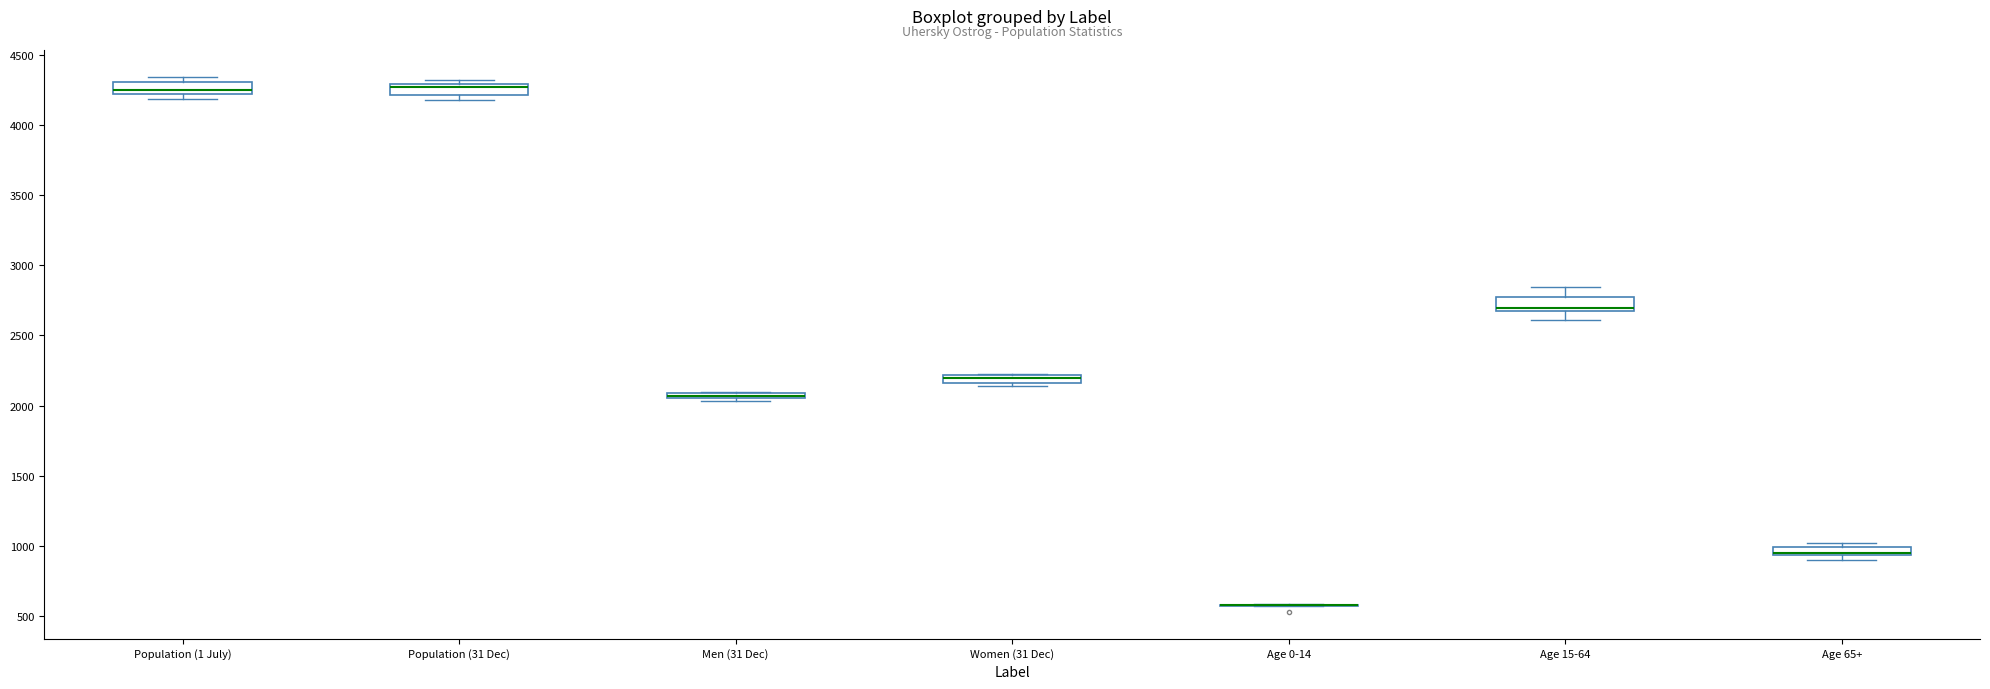

Where is the lower edge of the box for Men (31 Dec) on the y-axis? The values are not printed on the chart, so give them approximately, as read against the axis.

2050